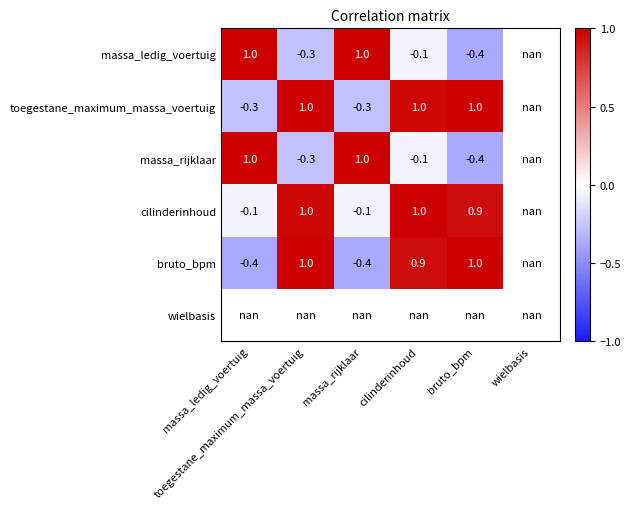

Which label corresponds to the smallest value in the chart?

bruto_bpm